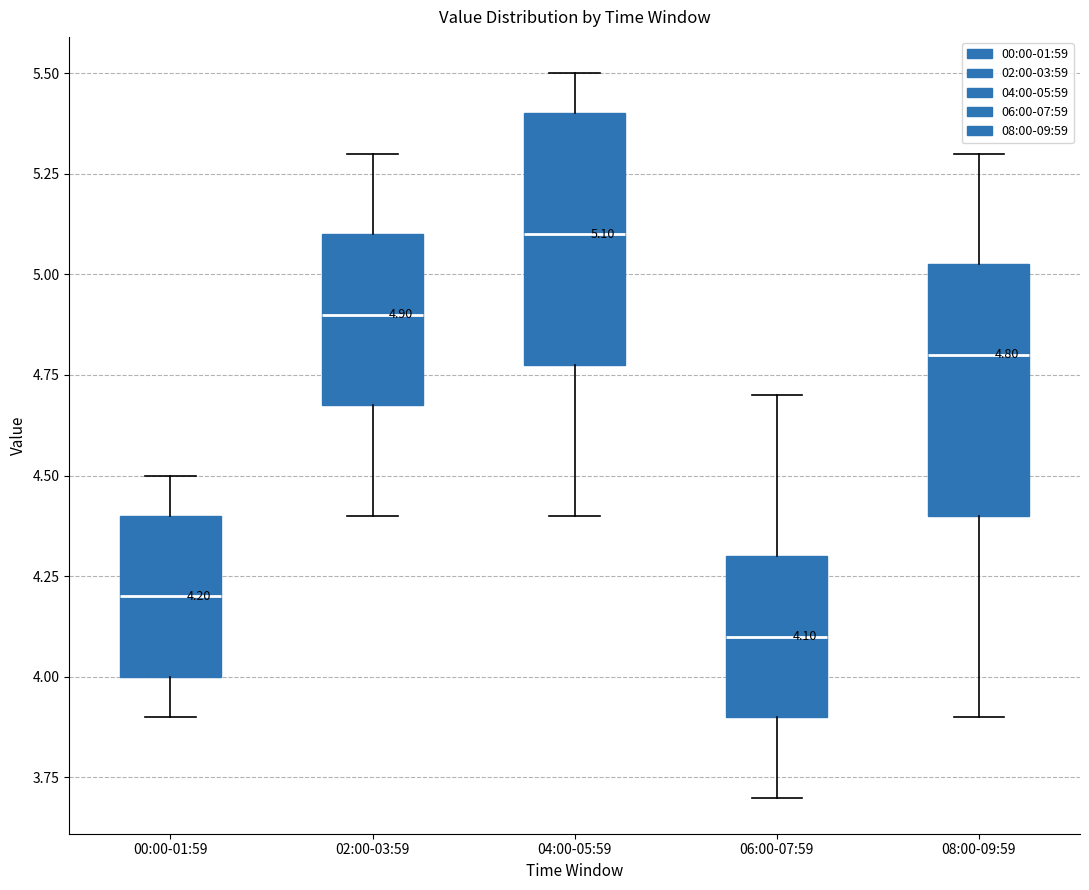

Which box's median line is the highest?

04:00-05:59